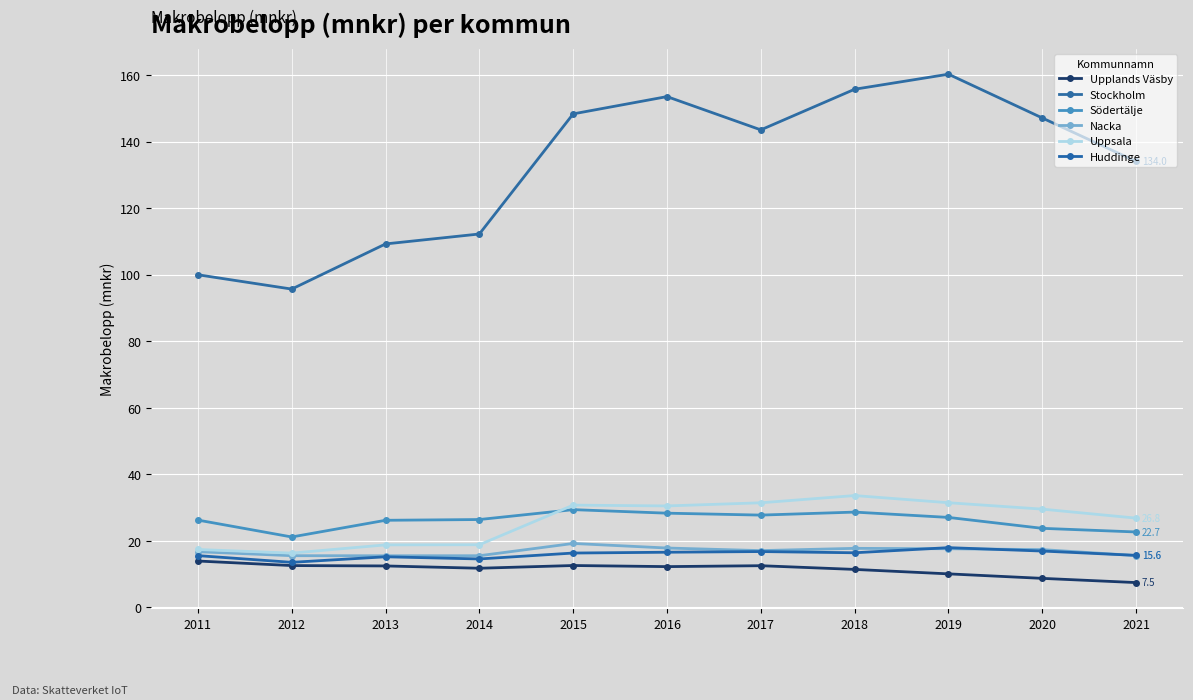

Does the chart display data point markers on the line(s)?

Yes